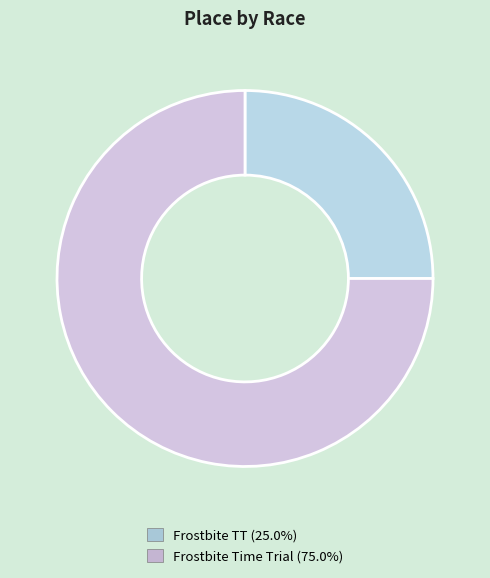

To the nearest percent, what percentage of the pie is Frostbite TT?

25%